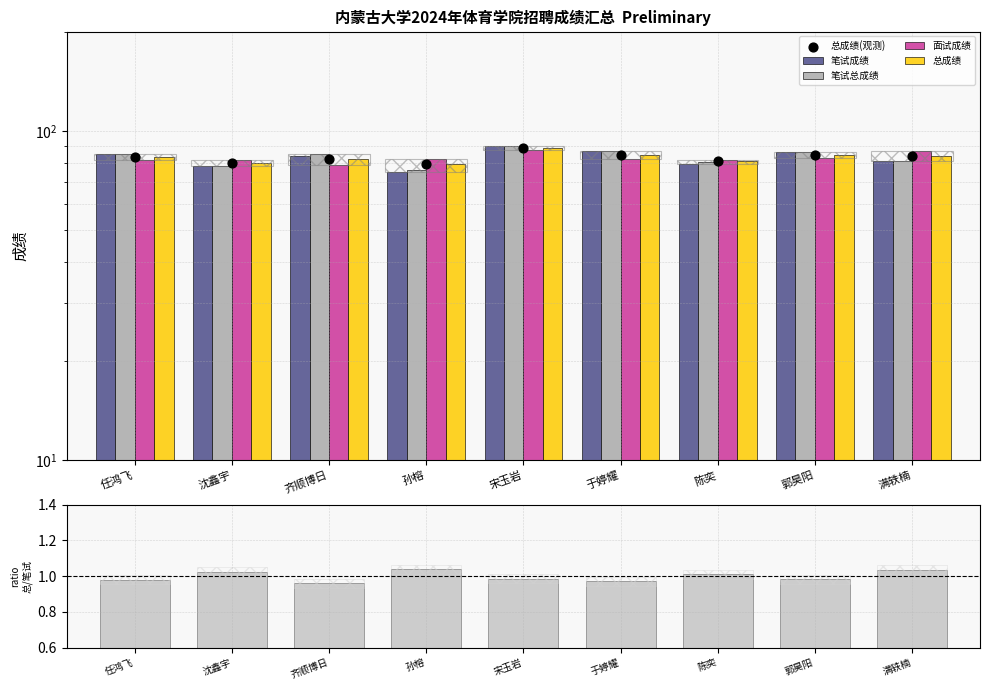

At how many categories does at least one series exceed 41?

9